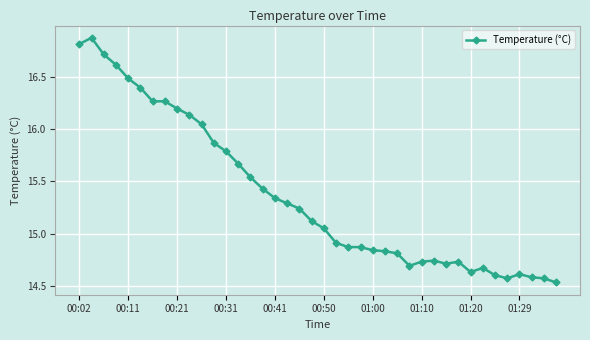

What is the sum of all values?

614.7